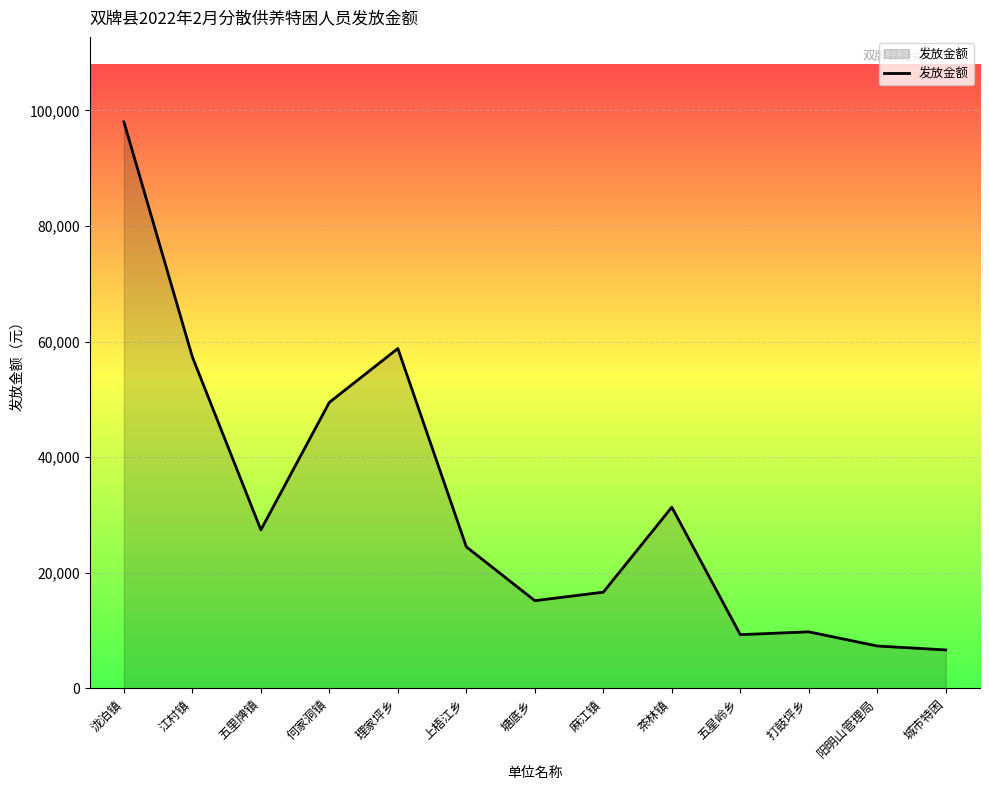

True or false: the data shows 15190 at 塘底乡.

True